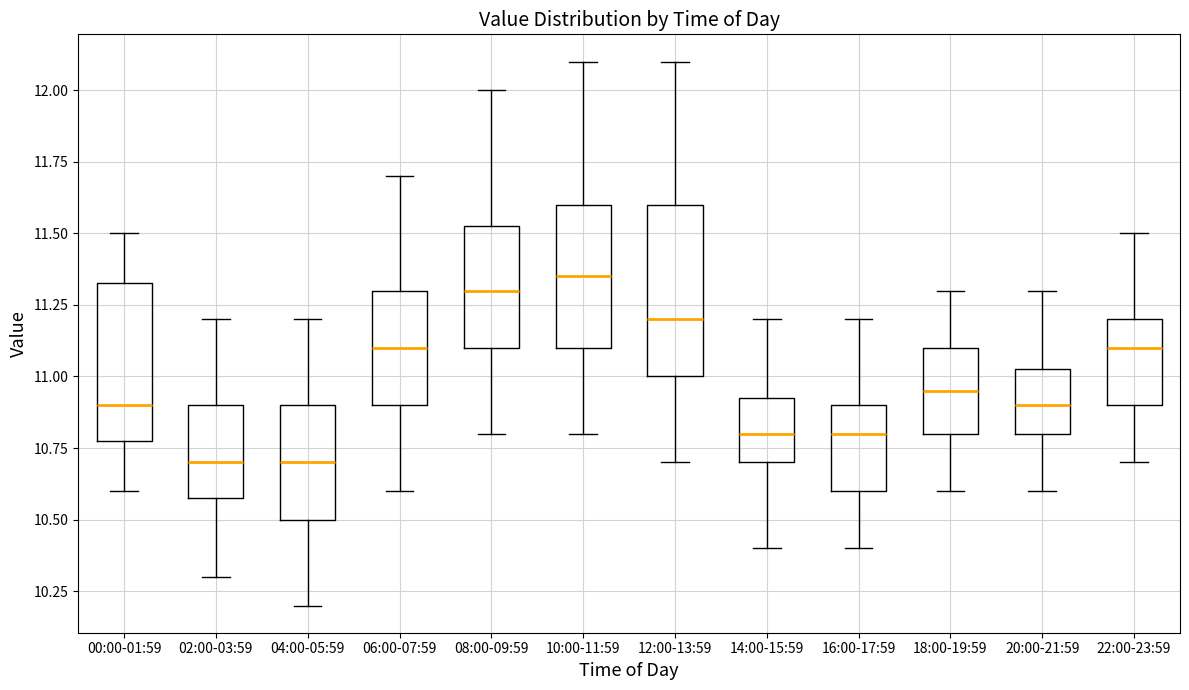

Reading left to right, transcribe this box plot: for each box, give where its median line is, the range the box spans, and where its two whiskers end, as read against the y-axis. The values are not printed on the chart, so give them approximately, as read against the axis.

00:00-01:59: median 10.90, box 10.80 to 11.35, whiskers 10.60 to 11.50
02:00-03:59: median 10.70, box 10.60 to 10.90, whiskers 10.30 to 11.20
04:00-05:59: median 10.70, box 10.50 to 10.90, whiskers 10.20 to 11.20
06:00-07:59: median 11.10, box 10.90 to 11.30, whiskers 10.60 to 11.70
08:00-09:59: median 11.30, box 11.10 to 11.55, whiskers 10.80 to 12.00
10:00-11:59: median 11.35, box 11.10 to 11.60, whiskers 10.80 to 12.10
12:00-13:59: median 11.20, box 11.00 to 11.60, whiskers 10.70 to 12.10
14:00-15:59: median 10.80, box 10.70 to 10.95, whiskers 10.40 to 11.20
16:00-17:59: median 10.80, box 10.60 to 10.90, whiskers 10.40 to 11.20
18:00-19:59: median 10.95, box 10.80 to 11.10, whiskers 10.60 to 11.30
20:00-21:59: median 10.90, box 10.80 to 11.05, whiskers 10.60 to 11.30
22:00-23:59: median 11.10, box 10.90 to 11.20, whiskers 10.70 to 11.50